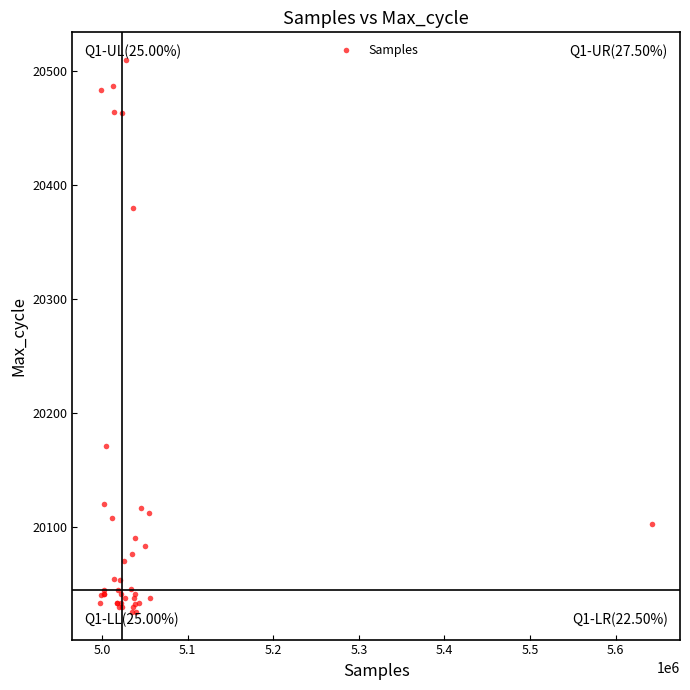

What Y value in the scatter plot is closest to 20267?

20171